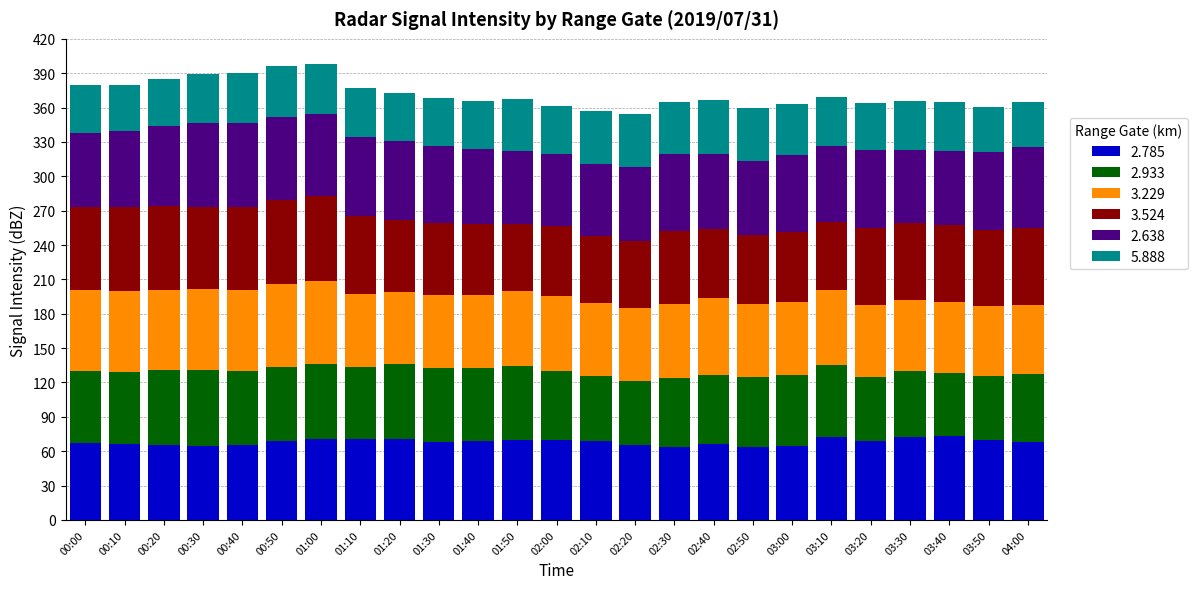

What is the minimum value for 2.785?

63.5